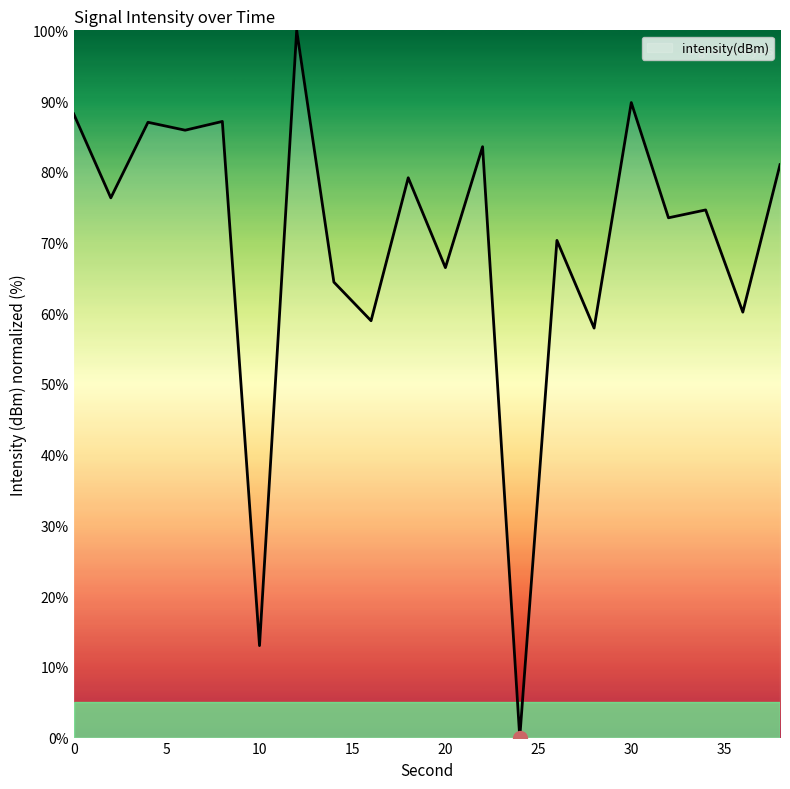

What is the maximum value shown in the chart?

100.0